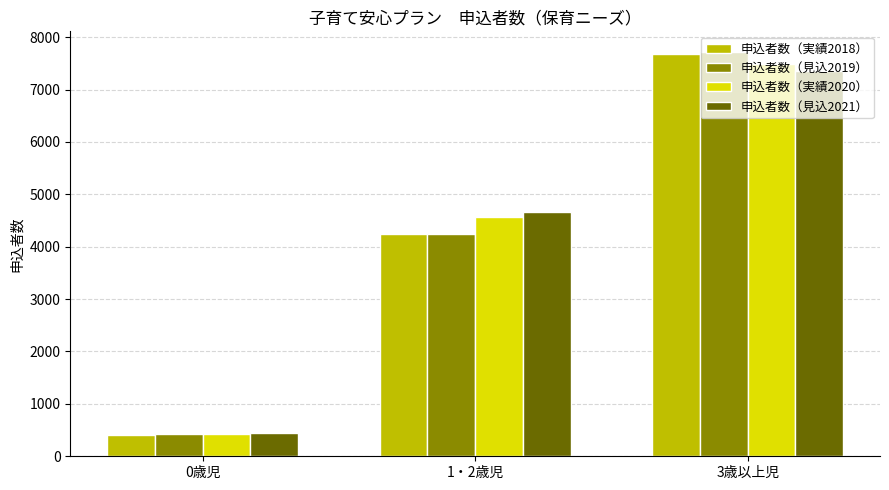

The 申込者数（実績2018） series shows 96 at 0歳児. True or false?

False